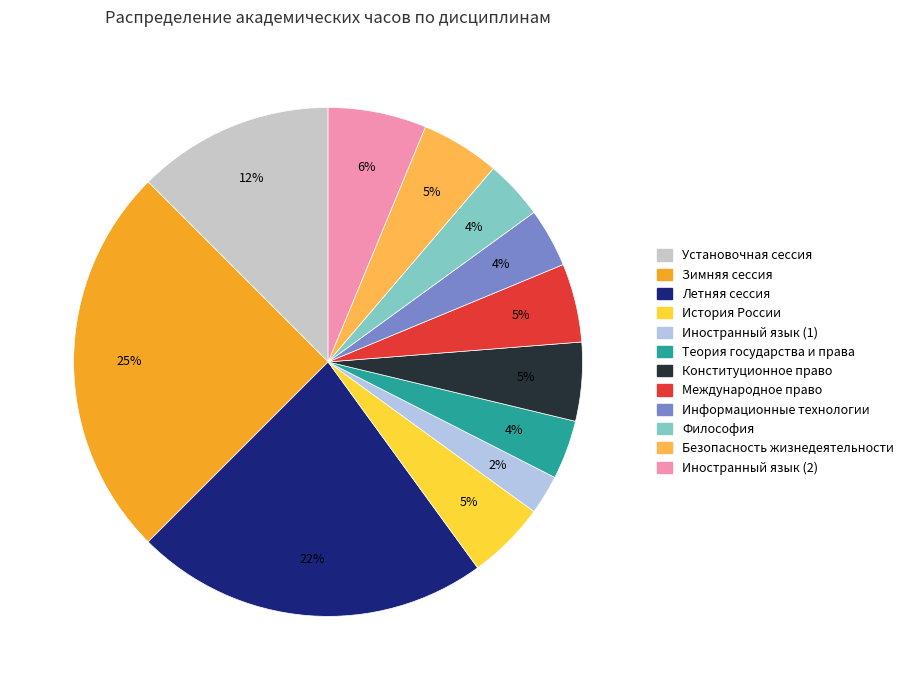

How many slices are in this pie chart?

12